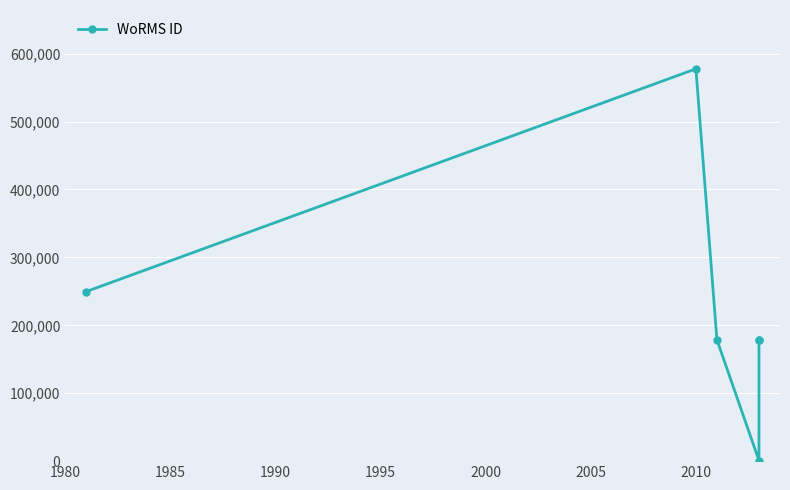

The value at 1985 is 750971. True or false?

False